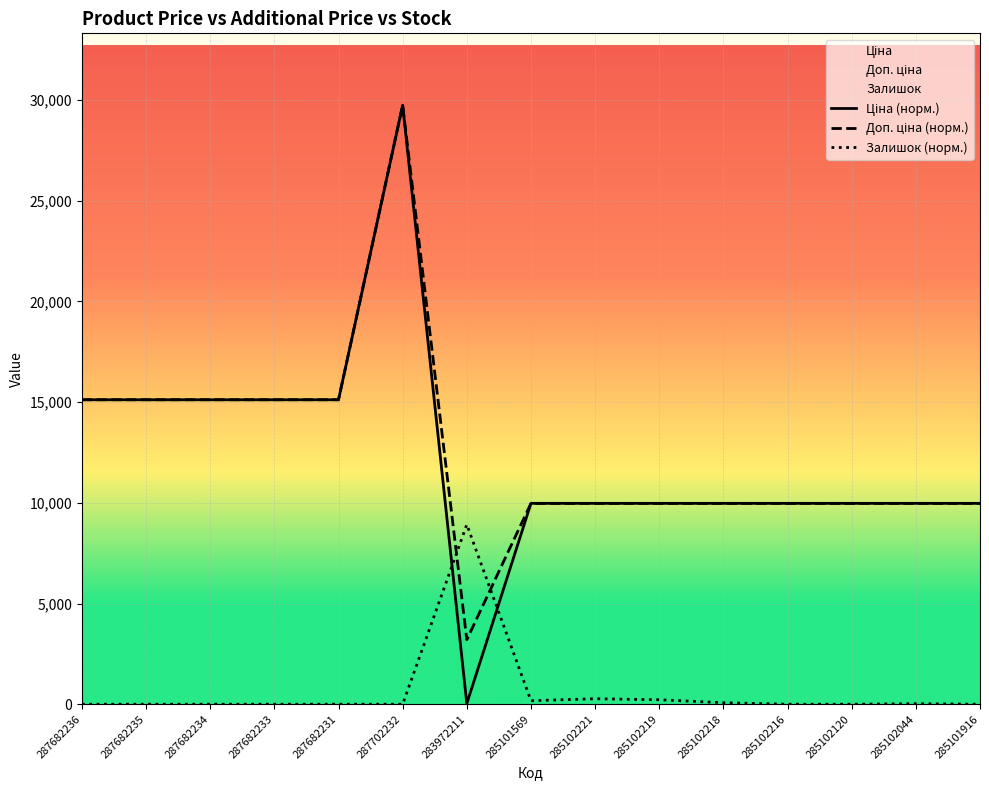

The value of Ціна at 285101916 is 13246.8. True or false?

False